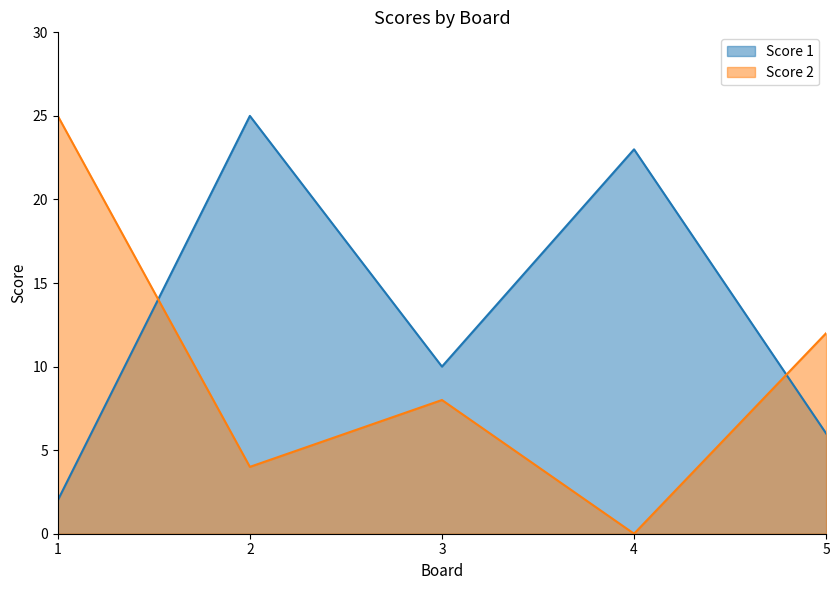

At which category is the sum across all series the highest?

2